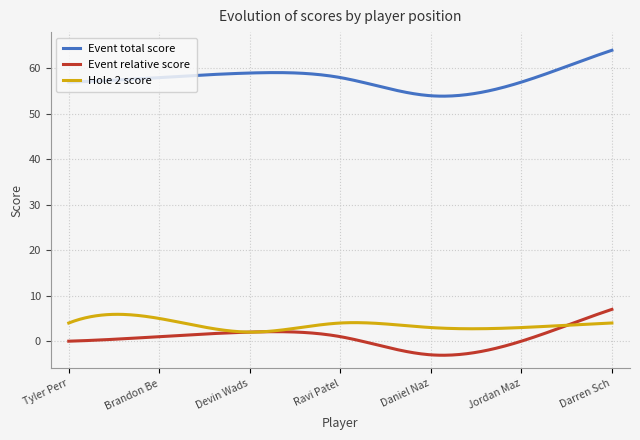

True or false: Event total score and Hole 2 score intersect in this chart.

False